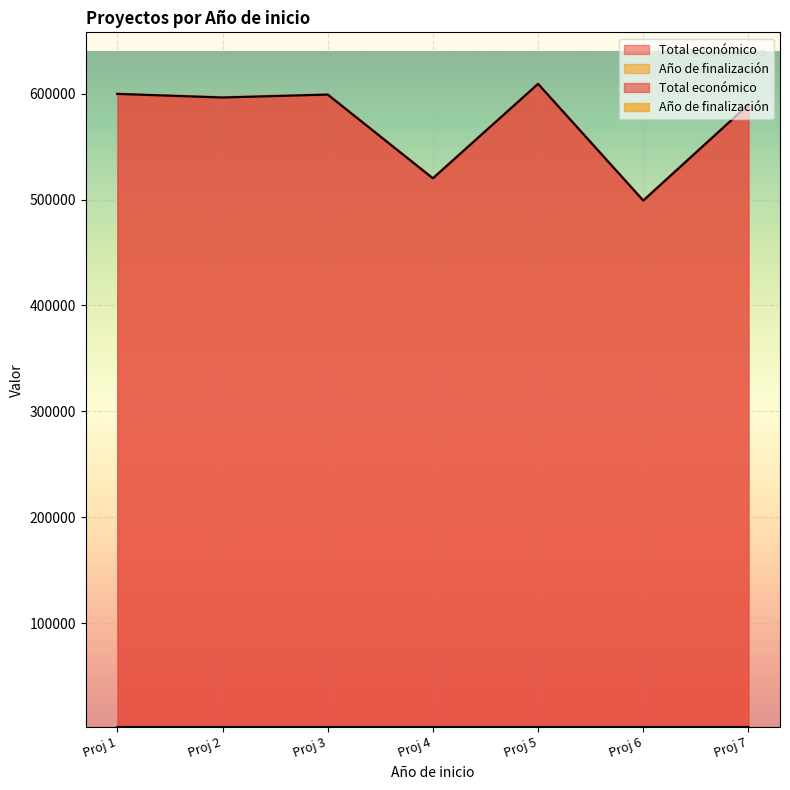

Rank the series by their maximum value, from lowest to highest.

Año de finalización, Total económico